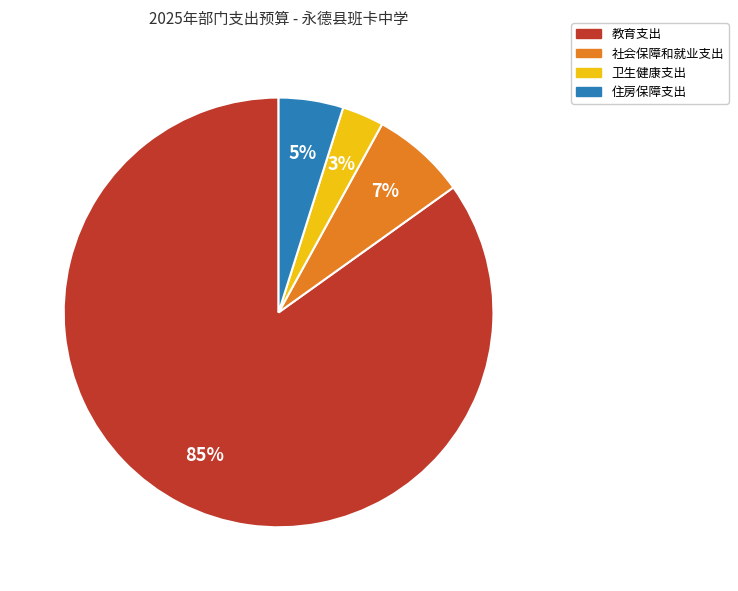

To the nearest percent, what is the average slice percentage?

25%